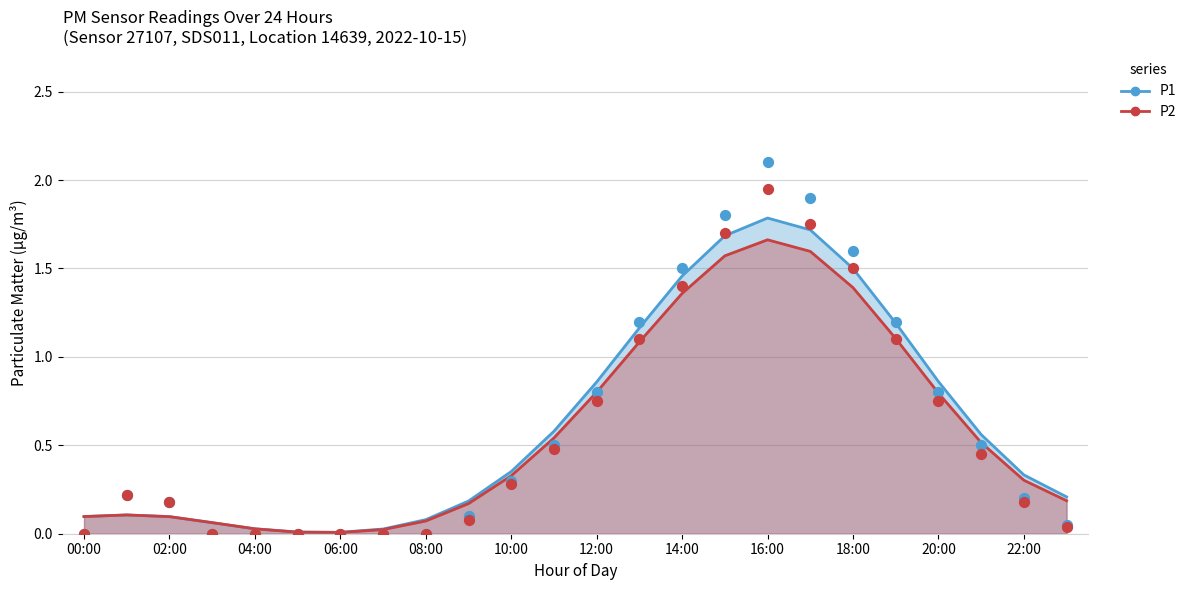

At which category is the sum across all series the highest?

16:00